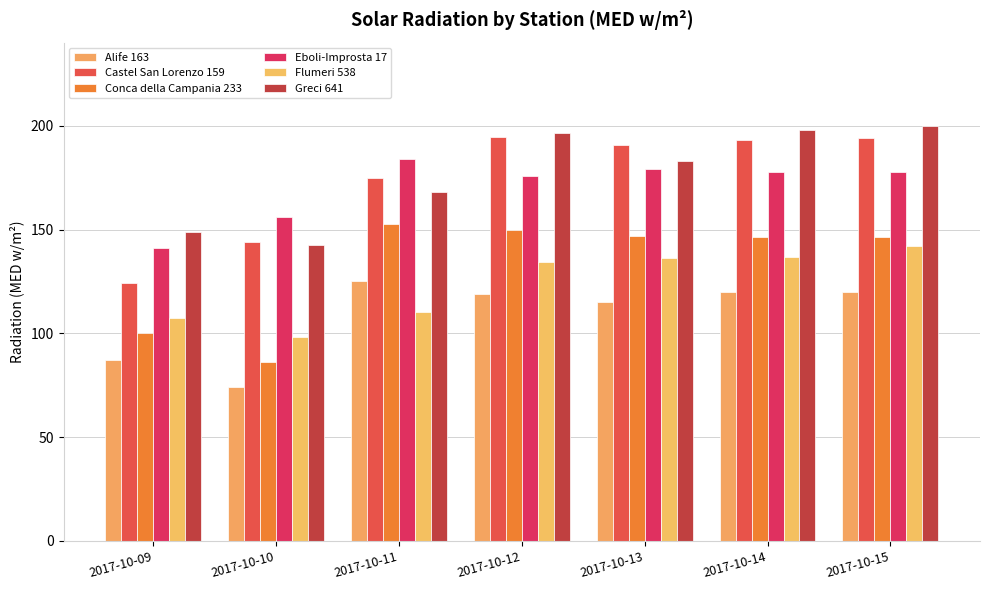

What is the difference between the highest and lowest values at 2017-10-14?

78.0